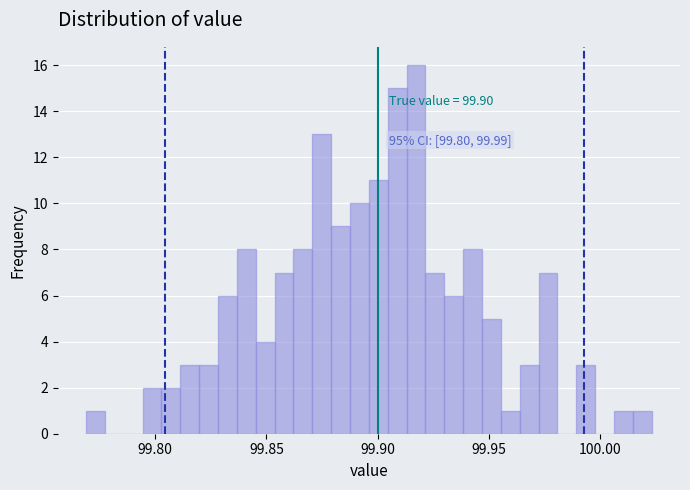

Around what value on the x-axis is the tallest bar? Give the approximate position of its centre, as read against the axis.

99.915